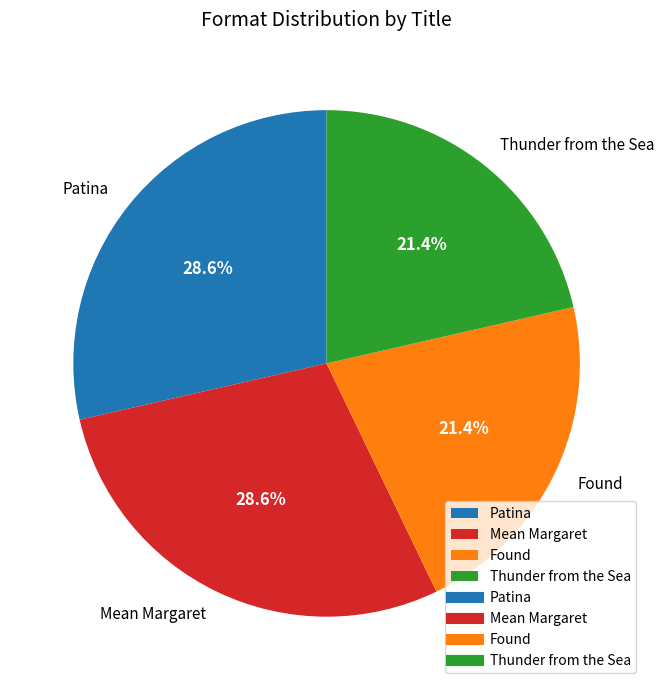

How many slices are in this pie chart?

4